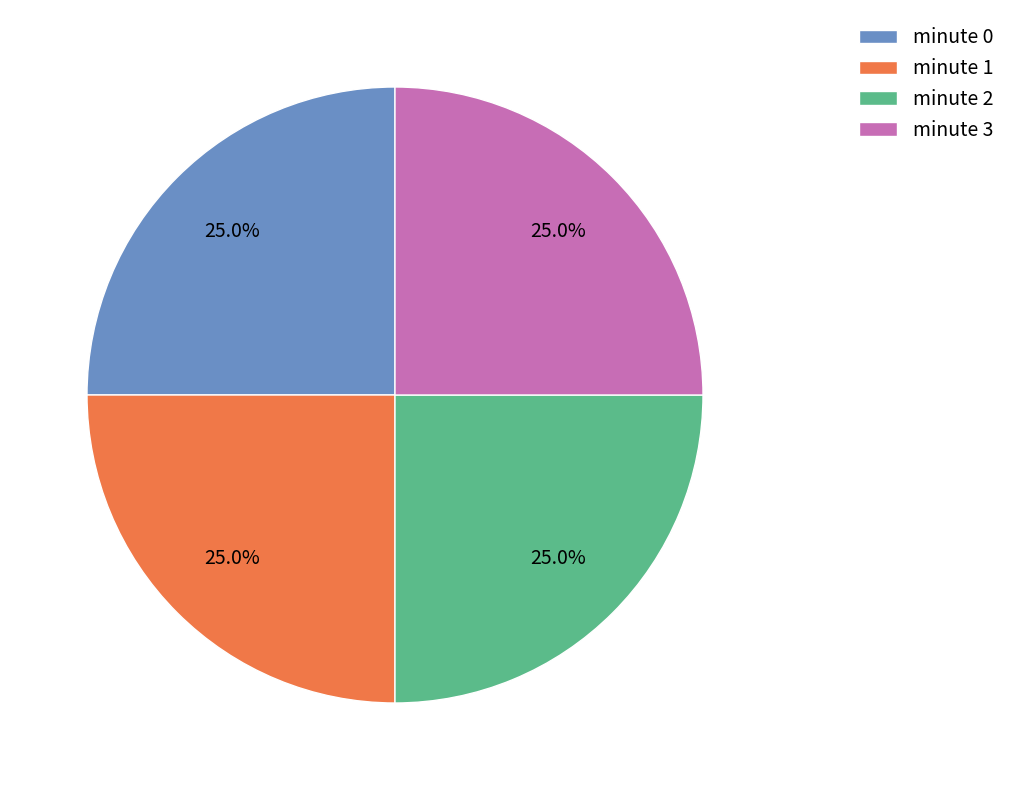

What is the total percentage of minute 3 and minute 2?

50.0%